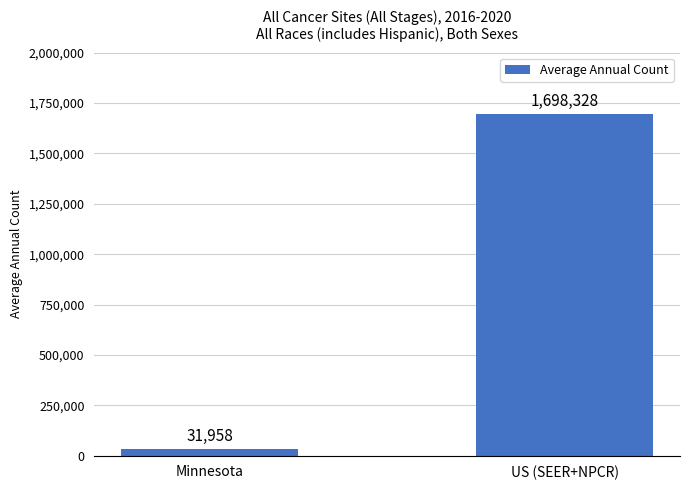

What is the sum of all values?

1730286